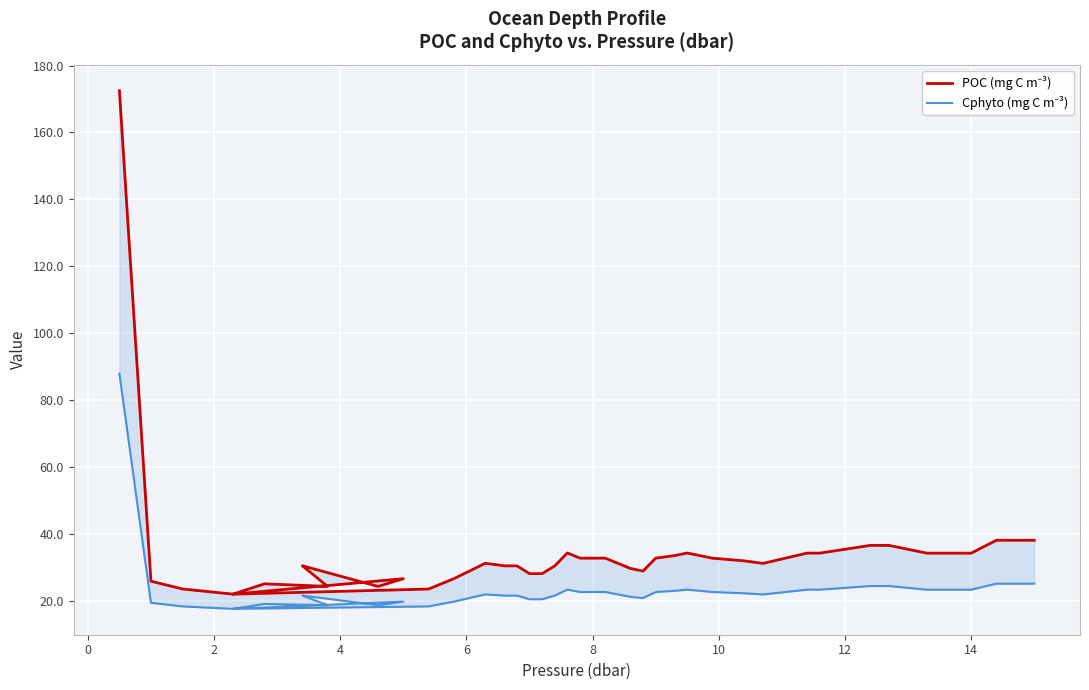

What is the greatest value displayed?

172.5